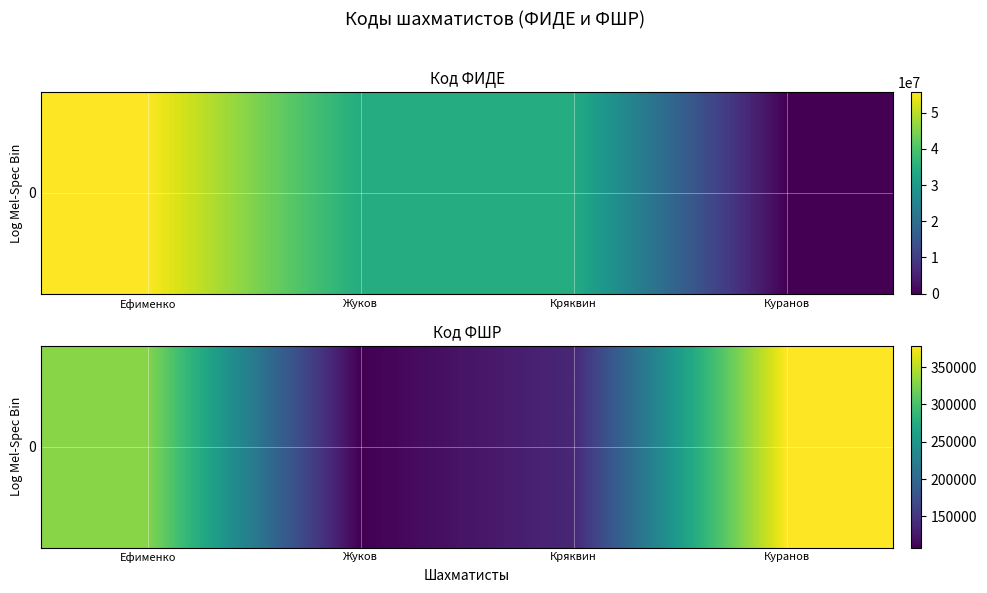

Read the value at Ефименко, to the nearest 50.

330050